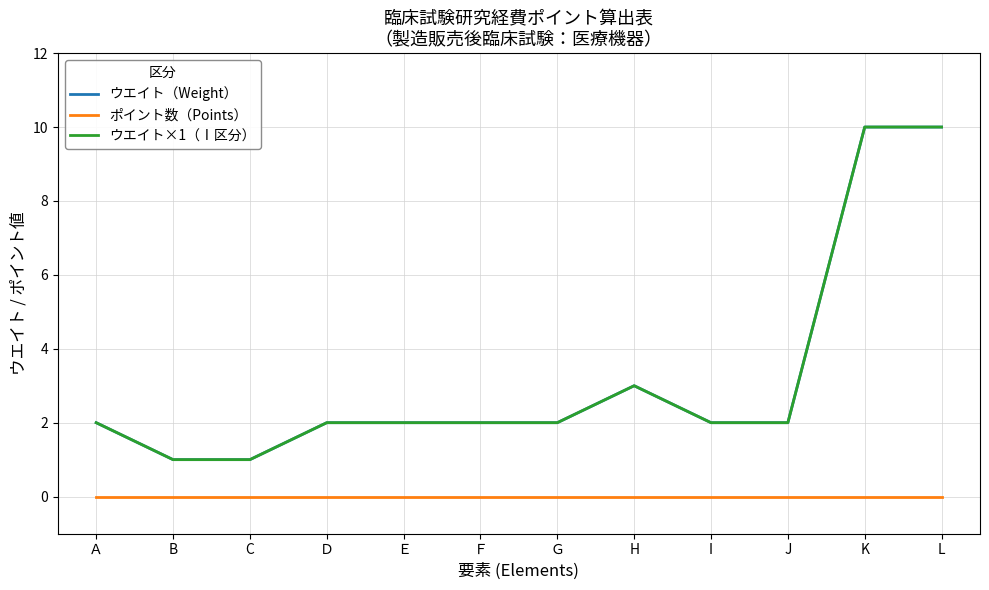

Does the chart have visible grid lines?

Yes